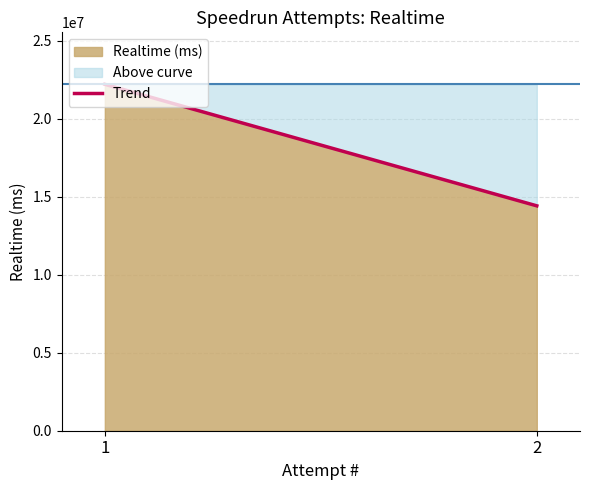

Is it true that the value at 1 is 22200708?

True